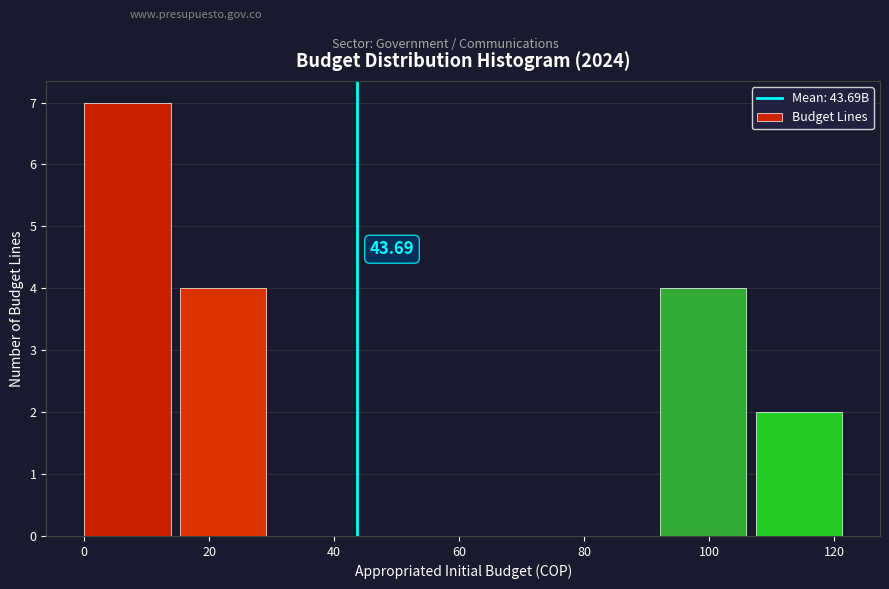

Which range on the x-axis has the tallest bar?

0 to 16